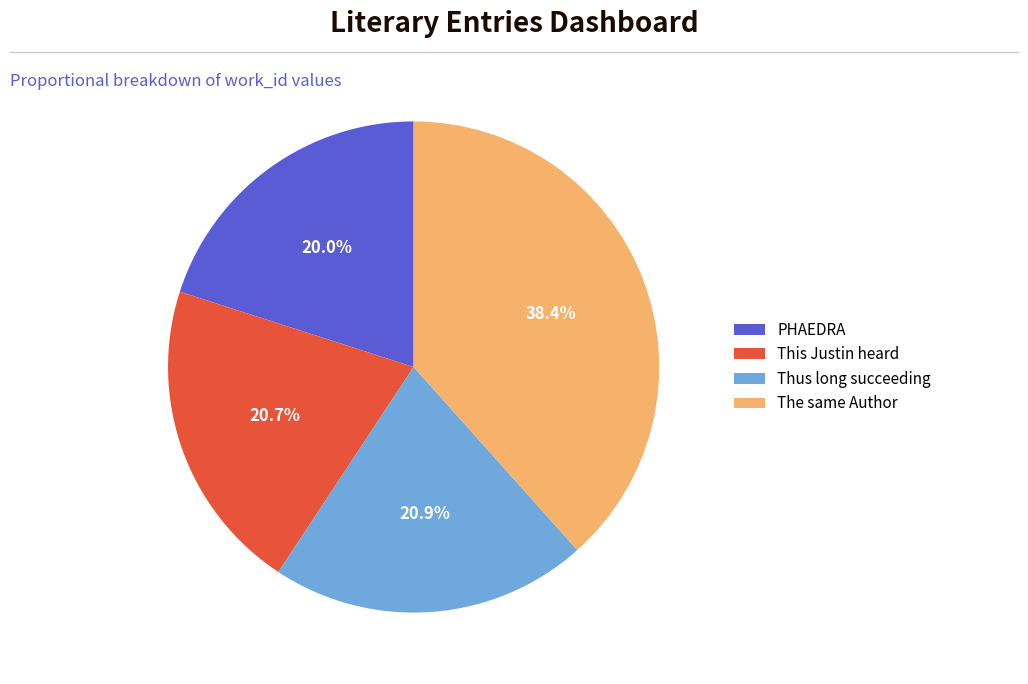

How many segments does this pie chart have?

4